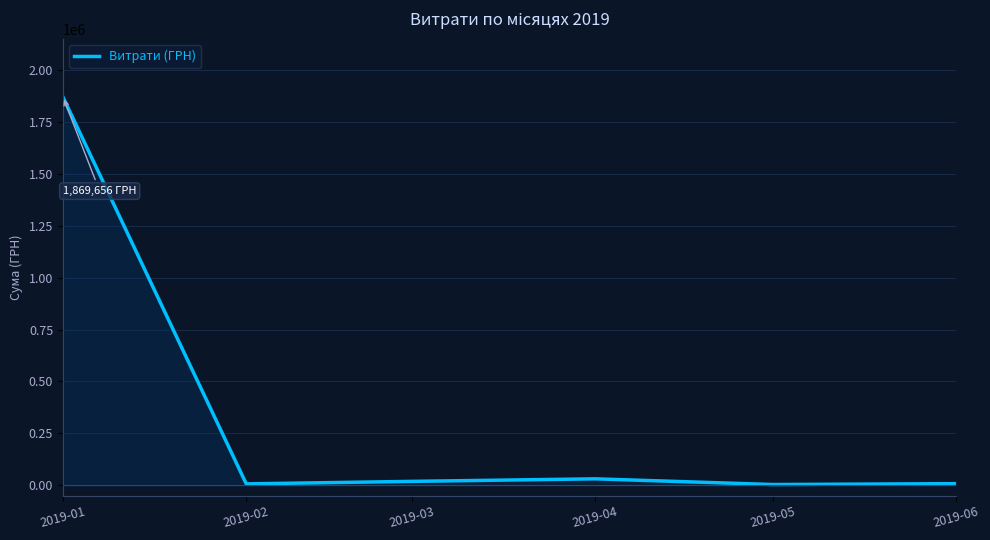

At which category does the chart reach its peak across all series?

2019-01